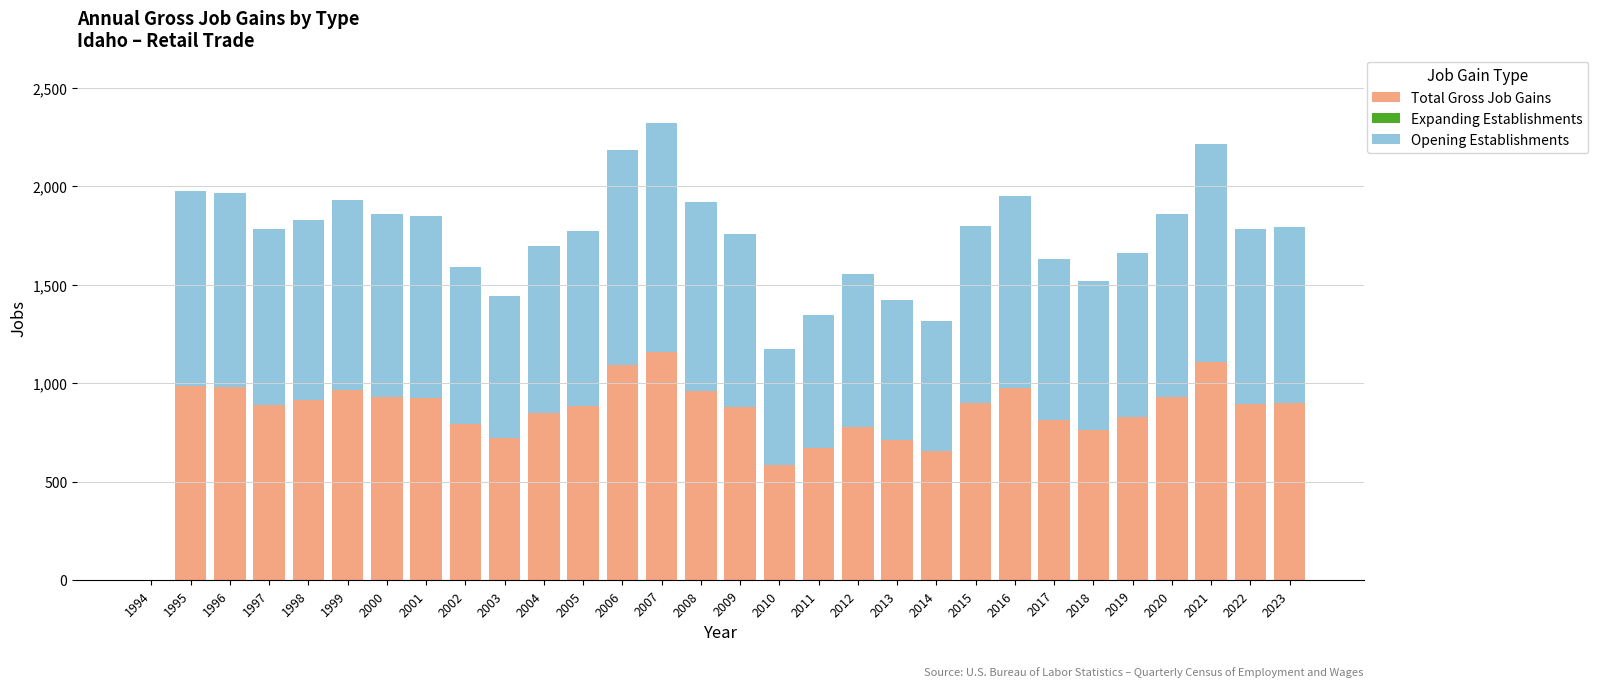

What is the sum of all Total Gross Job Gains values?

25464